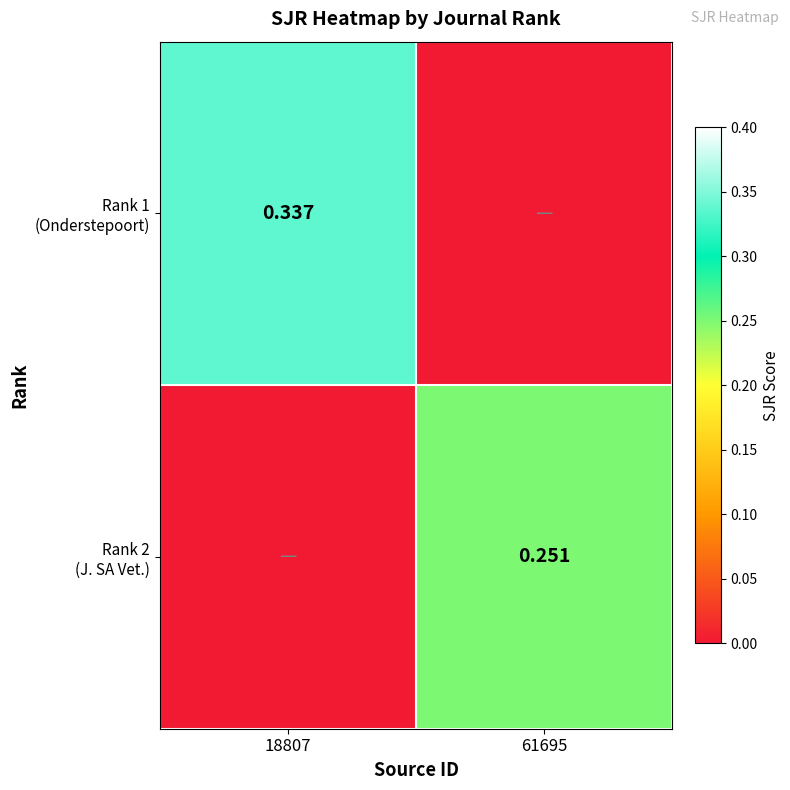

True or false: Rank 2 (J. SA Vet.) has a value of -0.1 at 18807.

False